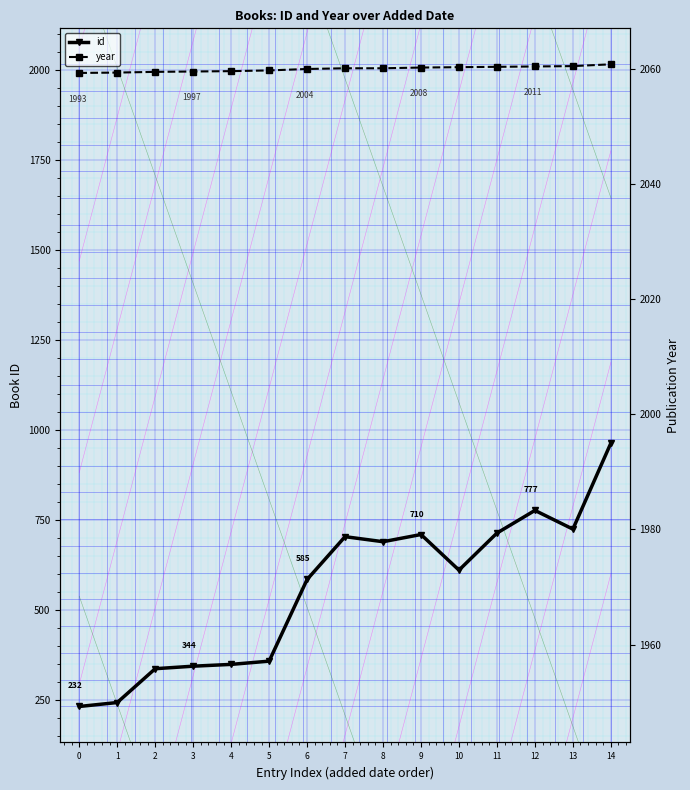

Reading right to left, list all the values displayed in this chart.

id: 14=964	13=725	12=777	11=714	10=611	9=710	8=690	7=704	6=585	5=358	4=349	3=344	2=337	1=243	0=232
year: 14=2017	13=2012	12=2011	11=2010	10=2009	9=2008	8=2006	7=2006	6=2004	5=2000	4=1998	3=1997	2=1996	1=1994	0=1993